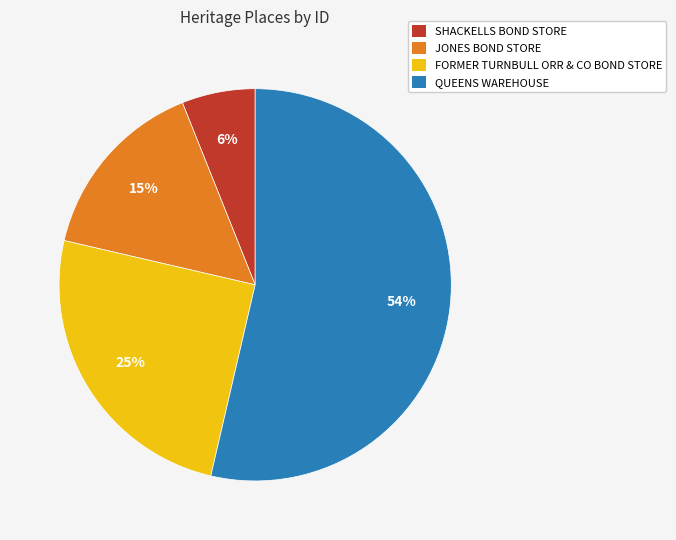

What percentage is the QUEENS WAREHOUSE slice, to the nearest percent?

54%